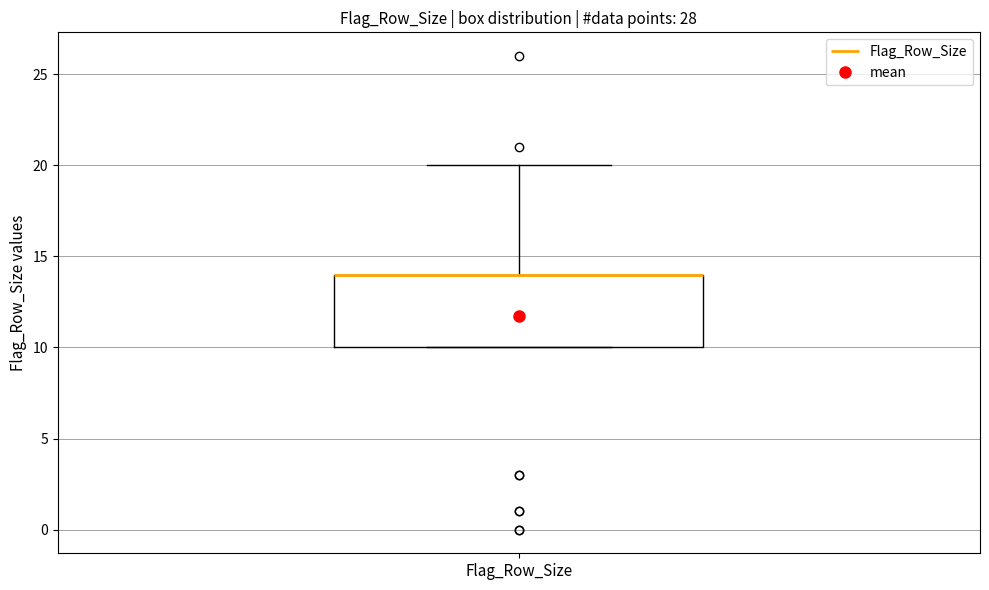

Where is the lower edge of the box for Flag_Row_Size on the y-axis? The values are not printed on the chart, so give them approximately, as read against the axis.

10